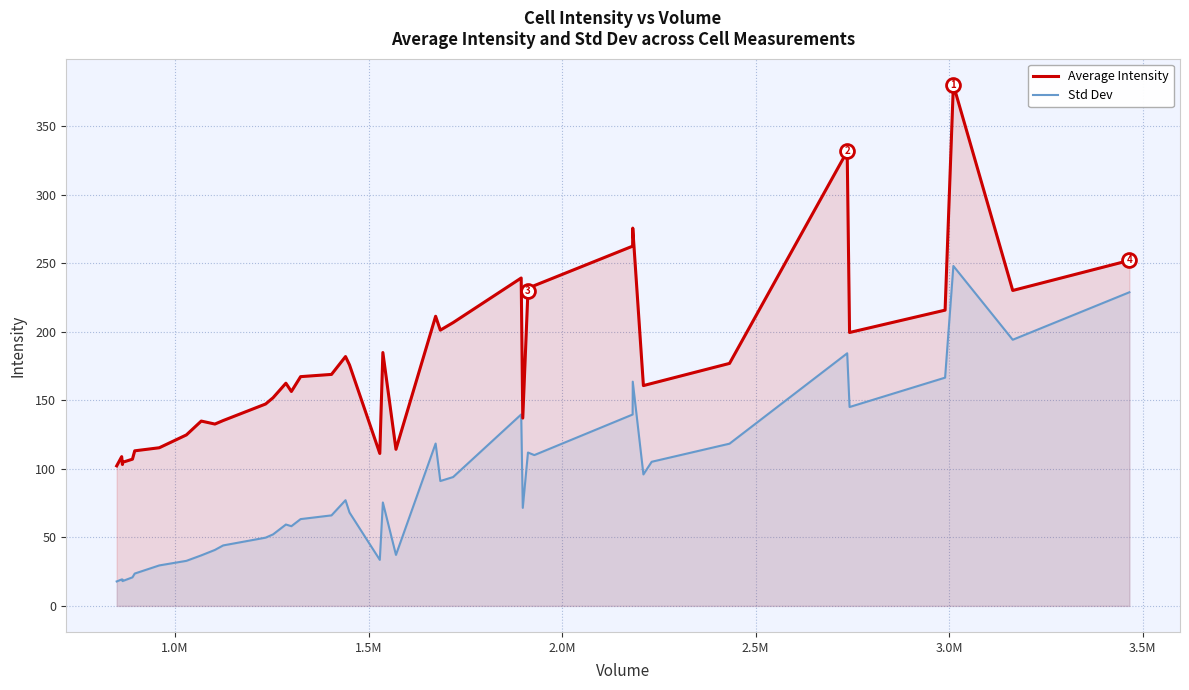

Rank the series by their average value, from lowest to highest.

Std Dev, Average Intensity